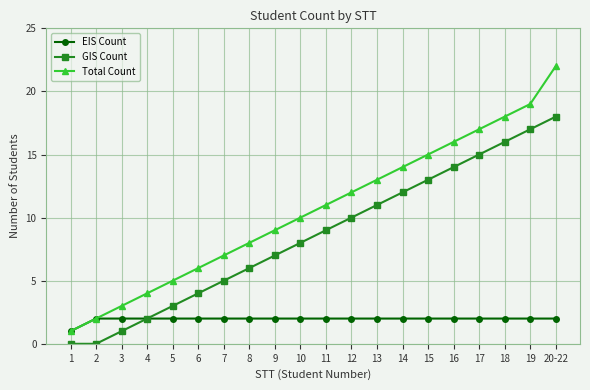

Rank the series by their maximum value, from highest to lowest.

Total Count, GIS Count, EIS Count